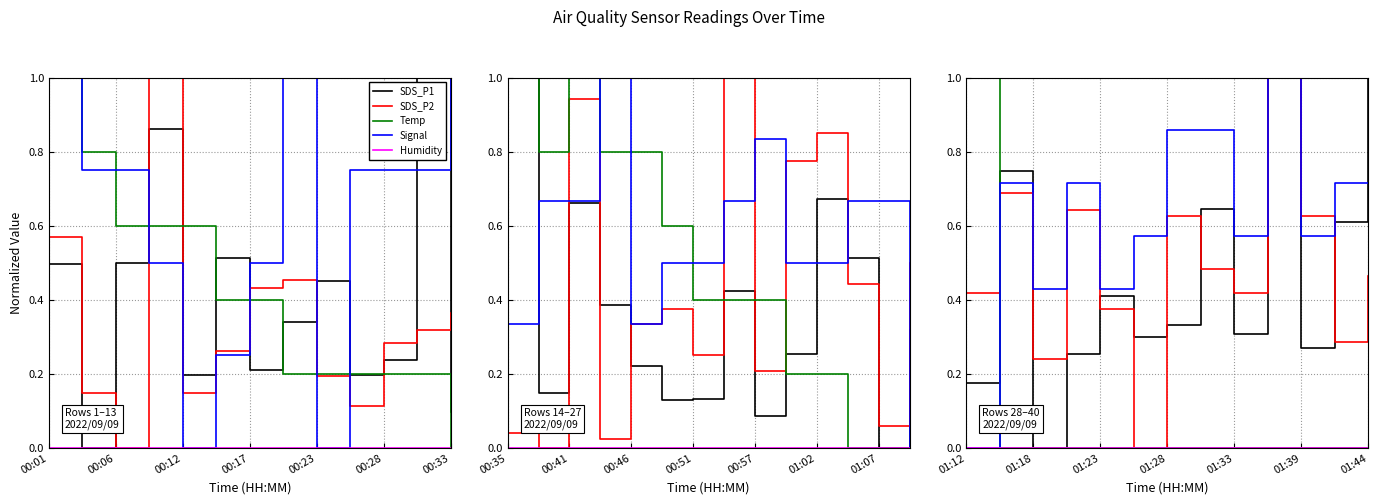

Which category has the highest value in the SDS_P1 series?

9